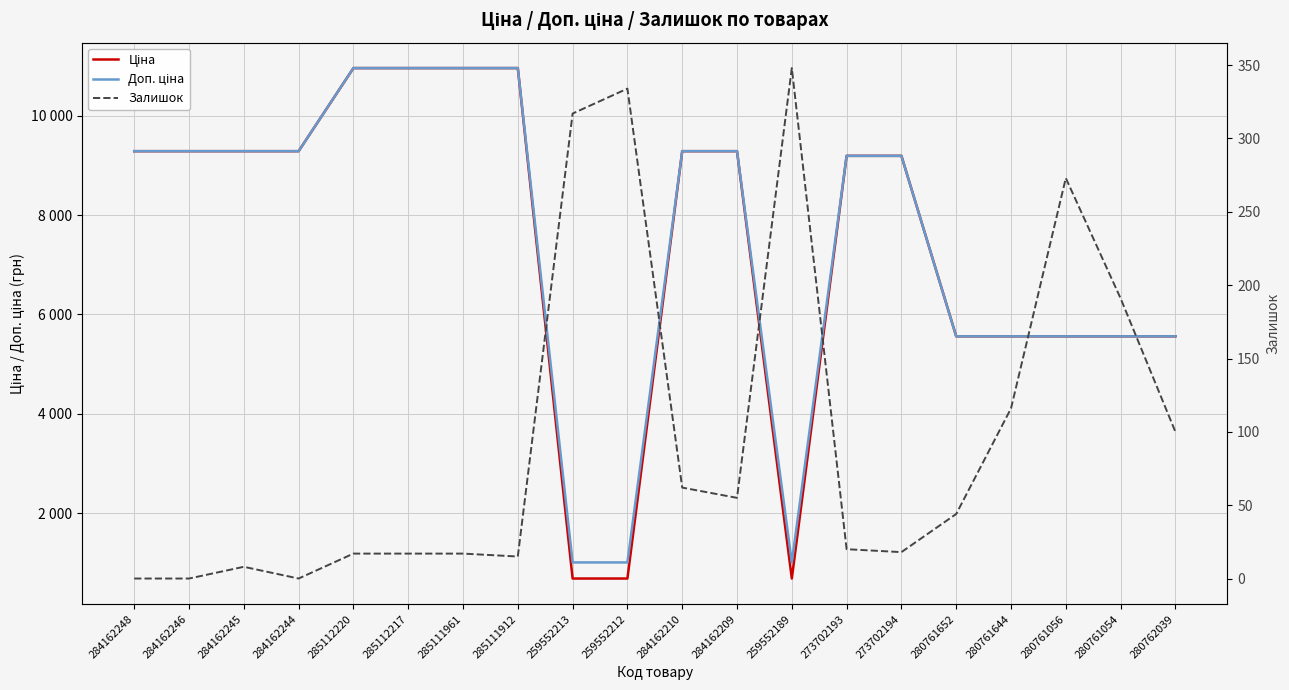

Reading left to right, list all the values displayed in this chart.

Ціна: 9290.5	9290.5	9290.5	9290.5	10964.4	10964.4	10964.4	10964.4	679.8	679.8	9290.5	9290.5	679.8	9196.3	9196.3	5560.3	5560.3	5560.3	5560.3	5560.3
Доп. ціна: 9290.5	9290.5	9290.5	9290.5	10964.4	10964.4	10964.4	10964.4	1004.1	1004.1	9290.5	9290.5	1004.1	9196.3	9196.3	5560.3	5560.3	5560.3	5560.3	5560.3
Залишок: 0.0	0.0	8.0	0.0	17.0	17.0	17.0	15.0	317.0	334.0	62.0	55.0	348.0	20.0	18.0	44.0	116.0	273.0	191.0	100.0